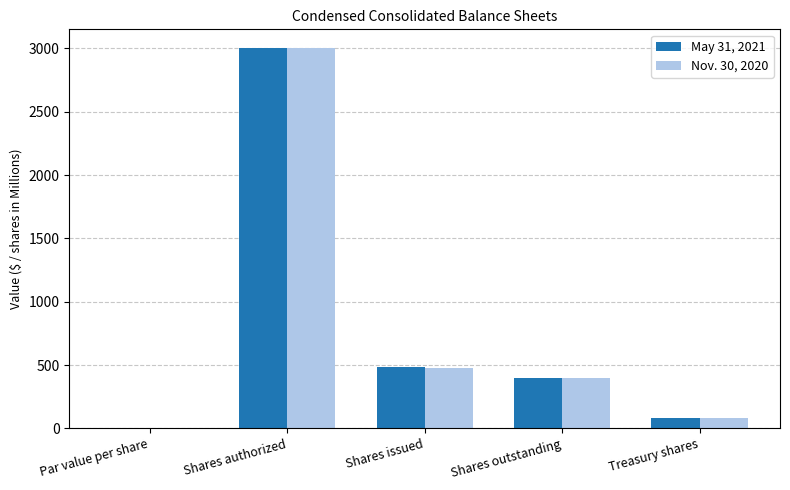

At which category is the sum across all series the highest?

Shares authorized